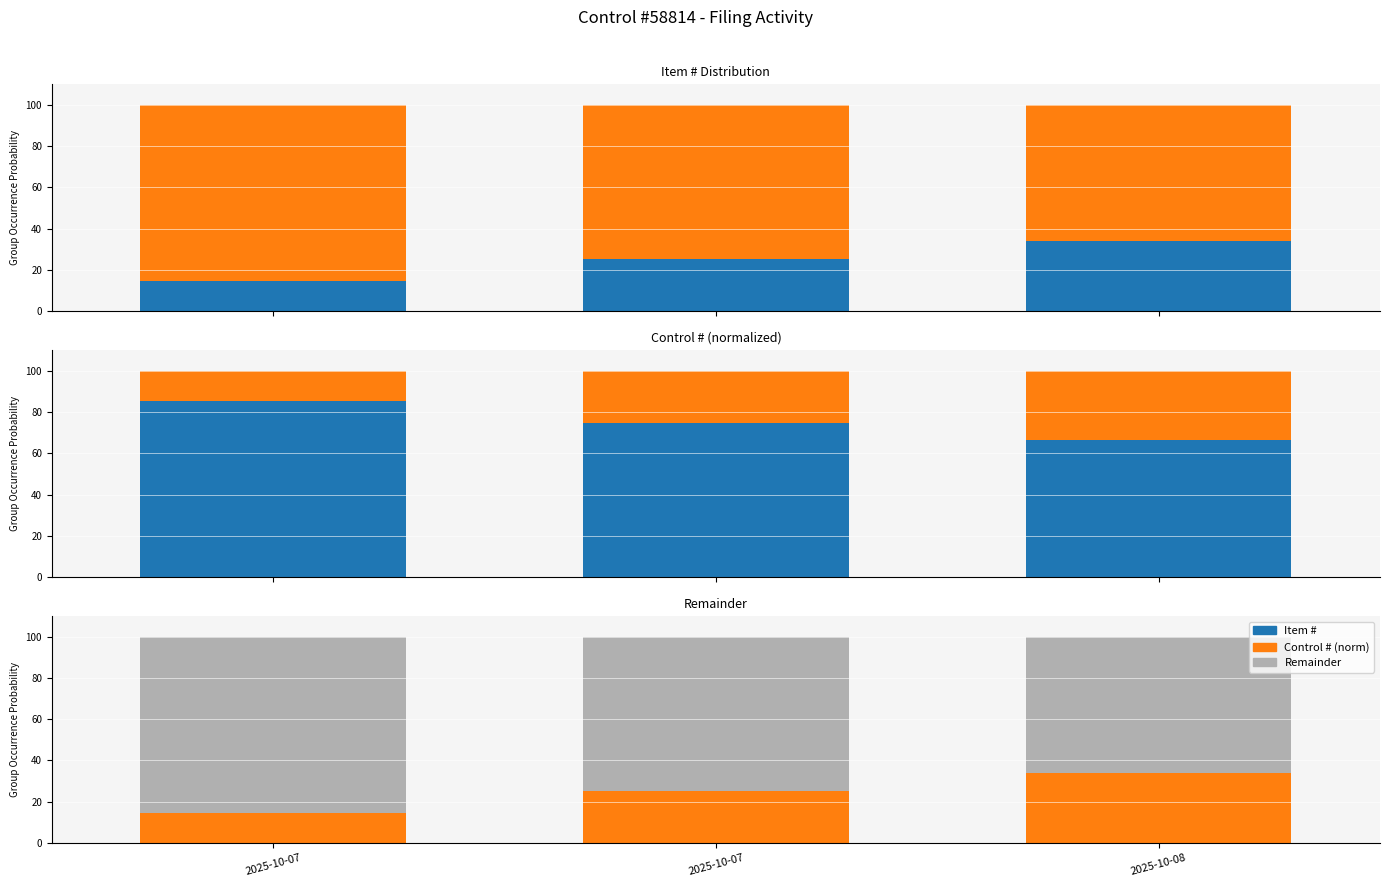

At which label does Item # reach its minimum?

2025-10-07